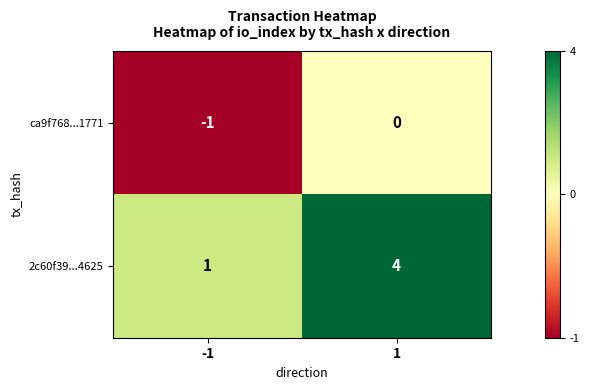

List the labels in order of 2c60f39...4625 value, largest first.

1, -1